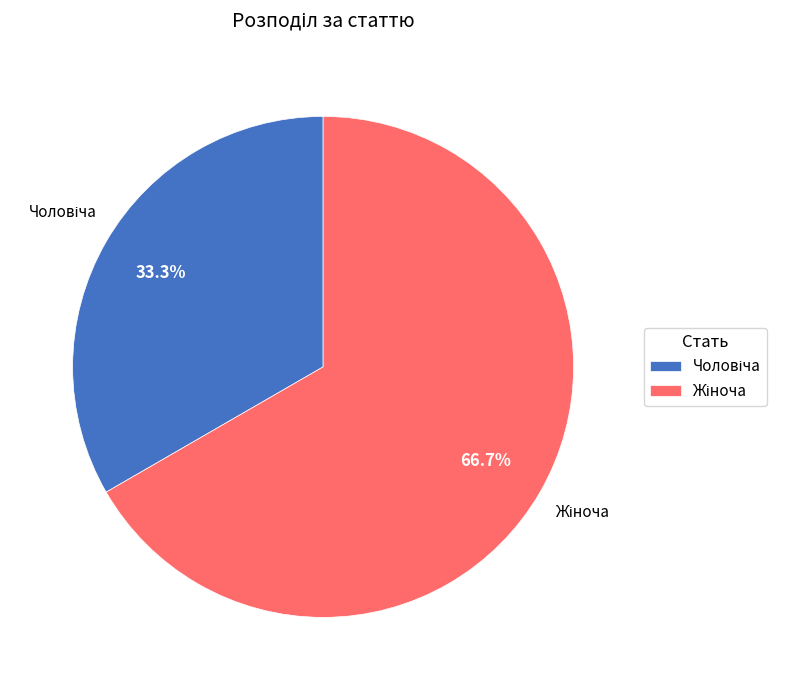

Is there any slice that represents more than half of the pie?

Yes